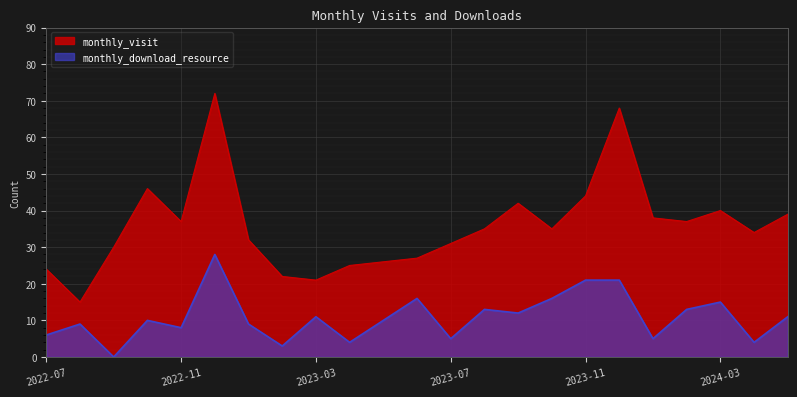

What is the label of the 4th point from the right?

2024-02